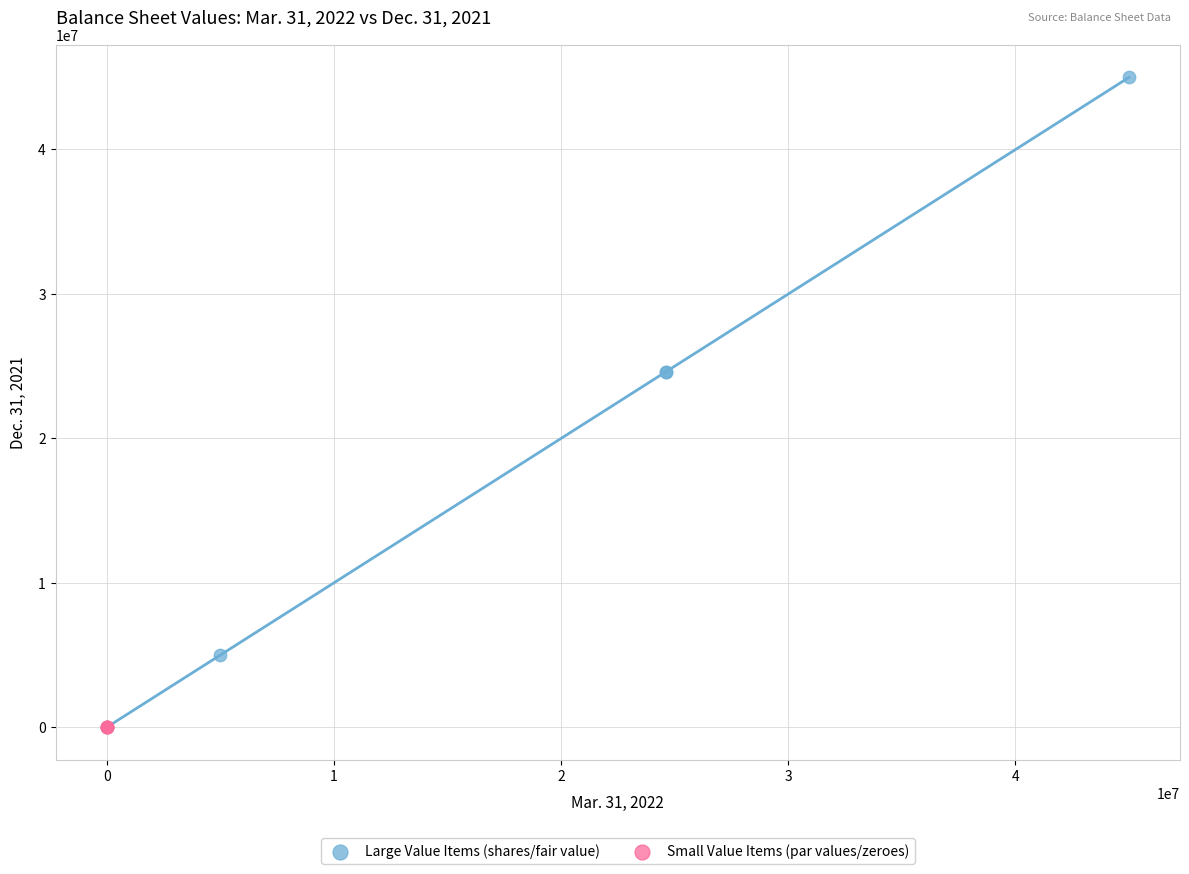

Which series contains the highest Y value?

Large Value Items (shares/fair value)